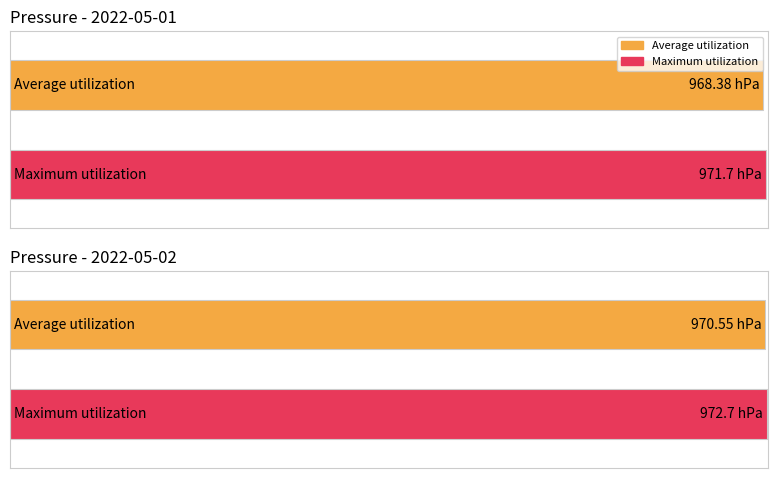

Rank the series by their average value, from lowest to highest.

Average utilization, Maximum utilization